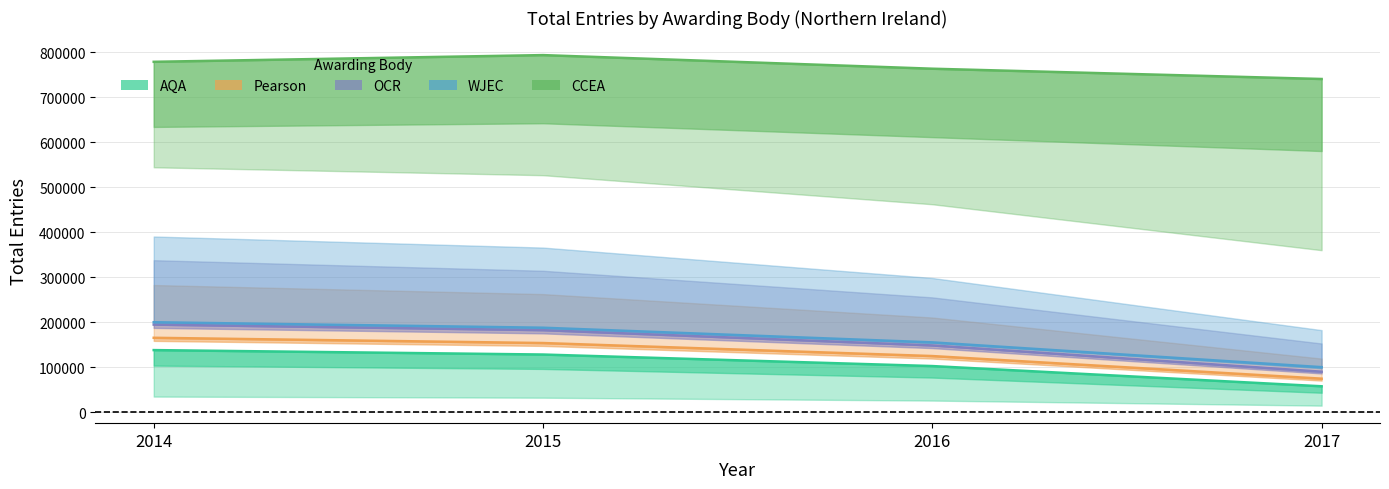

Reading left to right, list all the values displayed in this chart.

AQA: 2014=137750	2015=127895	2016=102285	2017=57350
Pearson: 2014=165095	2015=153435	2016=124495	2017=74285
OCR: 2014=194420	2015=182095	2016=148140	2017=89800
WJEC: 2014=199635	2015=187470	2016=154910	2017=99855
CCEA: 2014=778315	2015=793215	2016=762970	2017=740135